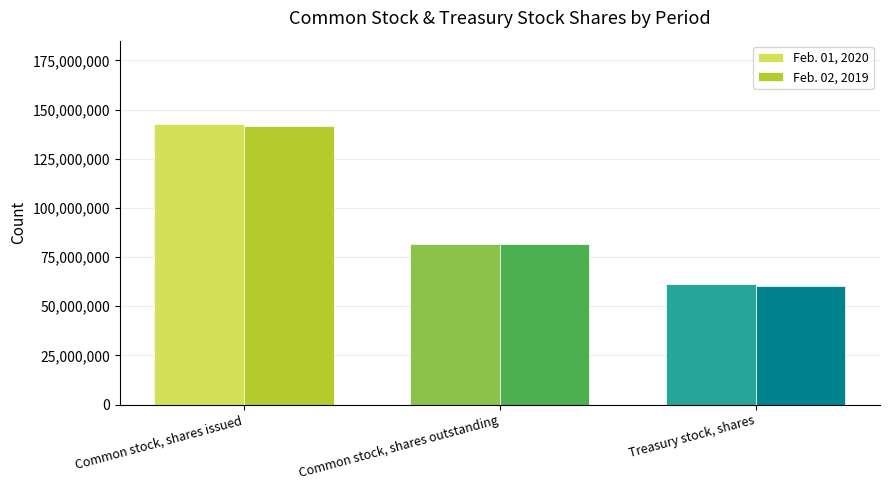

At which category is the sum across all series the highest?

Common stock, shares issued